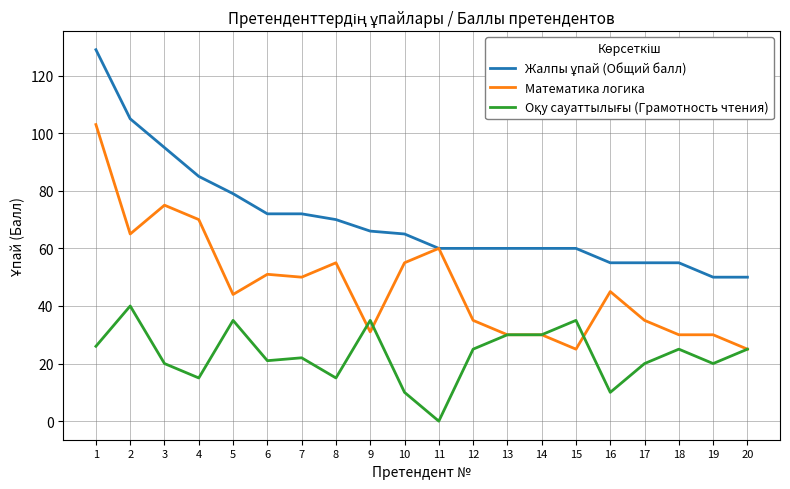

Which series changed the most between 6 and 13?

Математика логика